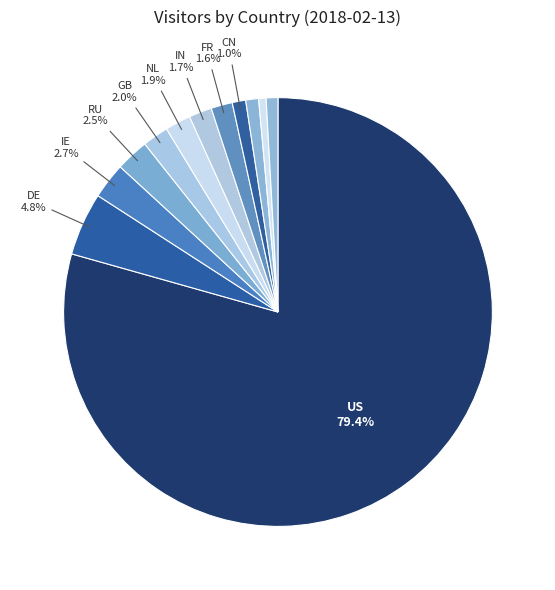

How many segments does this pie chart have?

12